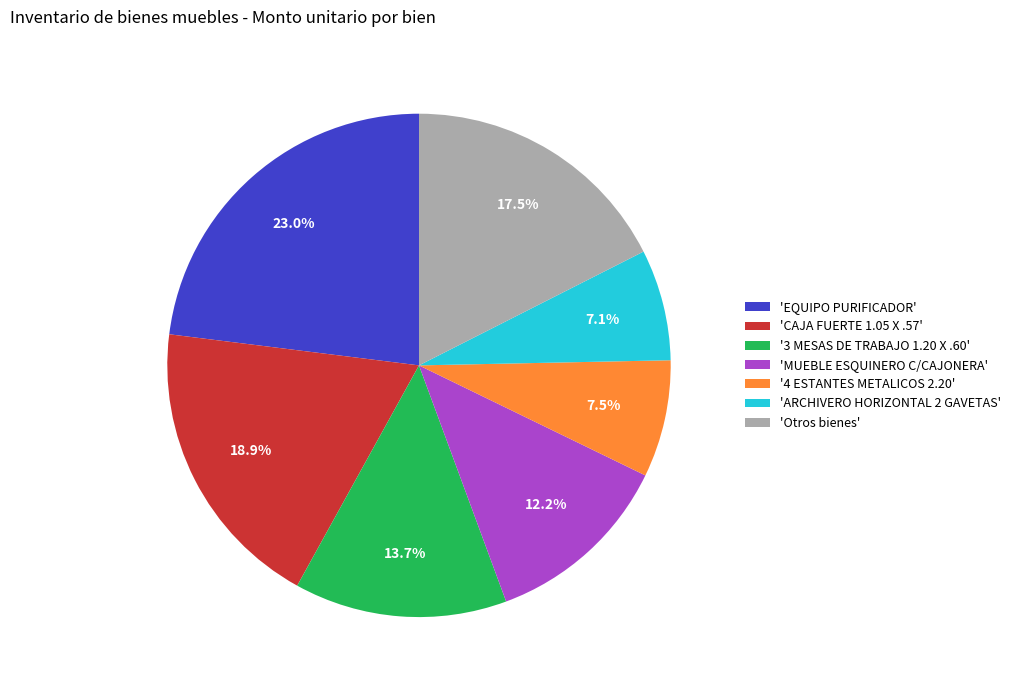

Is there a majority slice in this chart?

No